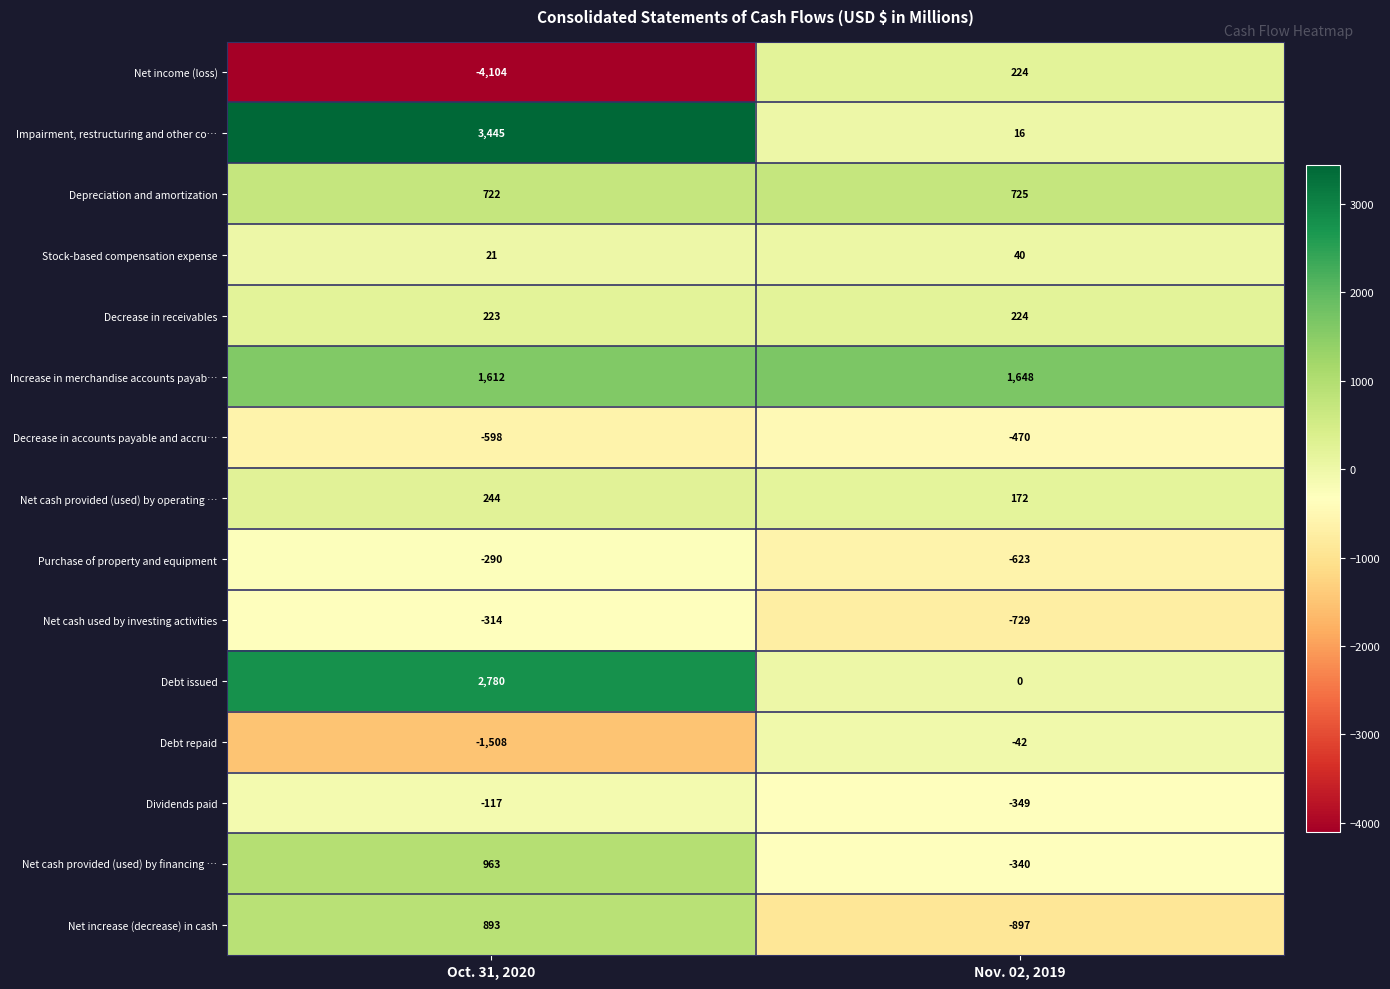

At which label is Decrease in accounts payable and accru… closest to -534?

Oct. 31, 2020